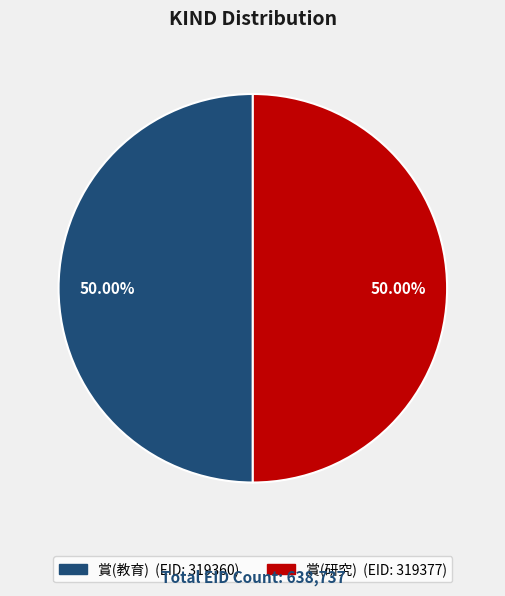

To the nearest percent, what percentage of the pie is 賞(研究)?

50%